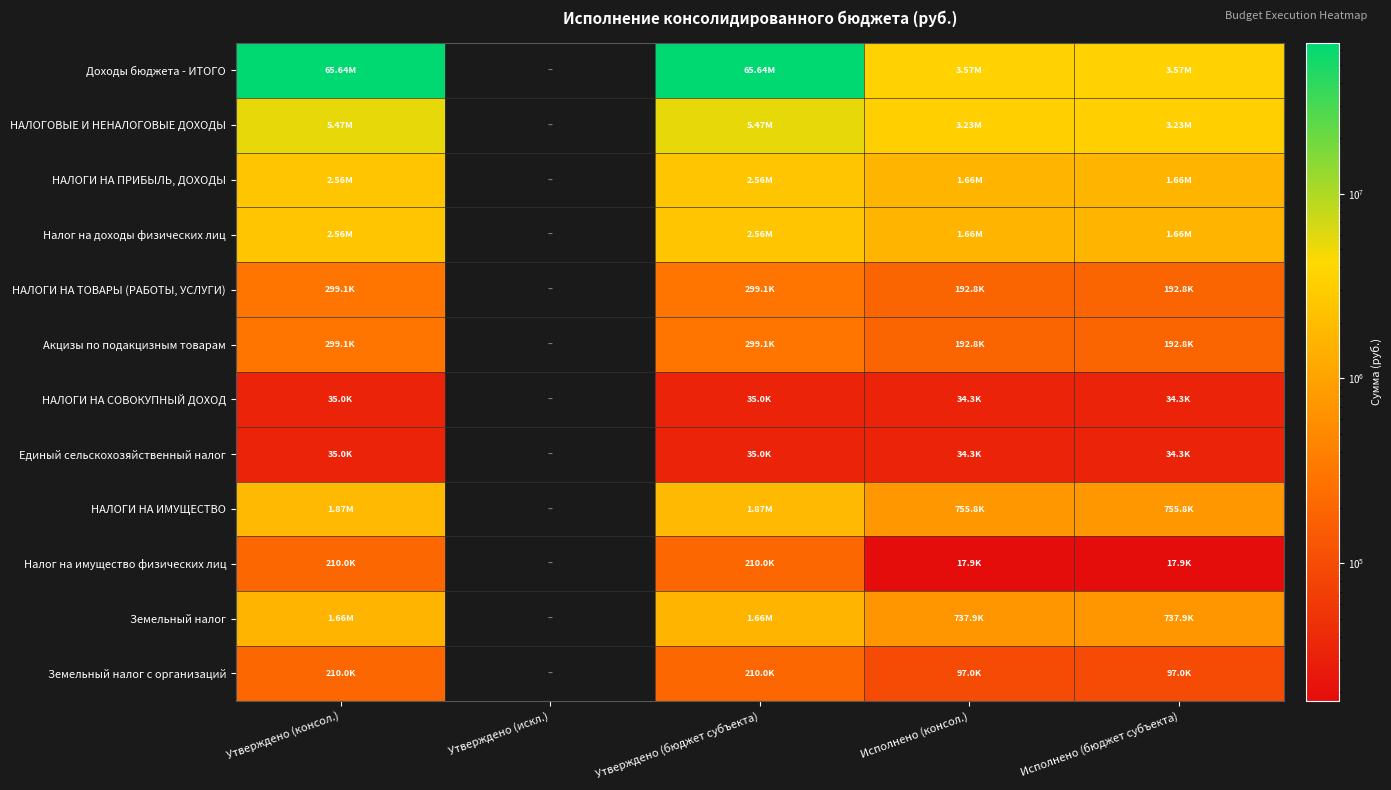

Rank the series by their maximum value, from lowest to highest.

НАЛОГИ НА СОВОКУПНЫЙ ДОХОД, Единый сельскохозяйственный налог, Налог на имущество физических лиц, Земельный налог с организаций, НАЛОГИ НА ТОВАРЫ (РАБОТЫ, УСЛУГИ), Акцизы по подакцизным товарам, Земельный налог, НАЛОГИ НА ИМУЩЕСТВО, НАЛОГИ НА ПРИБЫЛЬ, ДОХОДЫ, Налог на доходы физических лиц, НАЛОГОВЫЕ И НЕНАЛОГОВЫЕ ДОХОДЫ, Доходы бюджета - ИТОГО